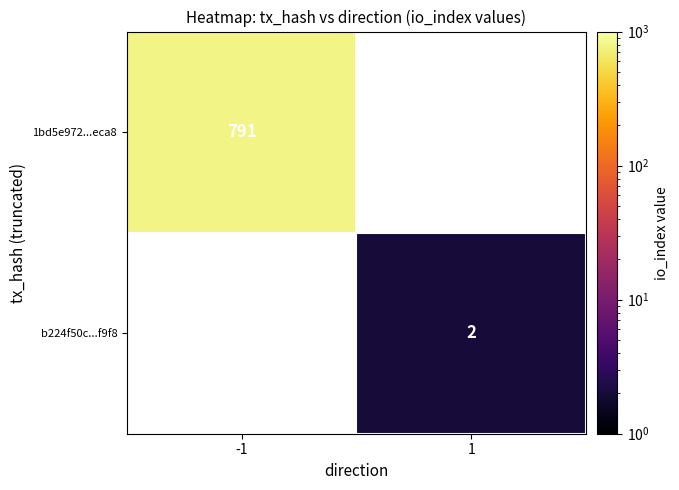

Is it true that b224f50c...f9f8 equals 3 at 1?

False